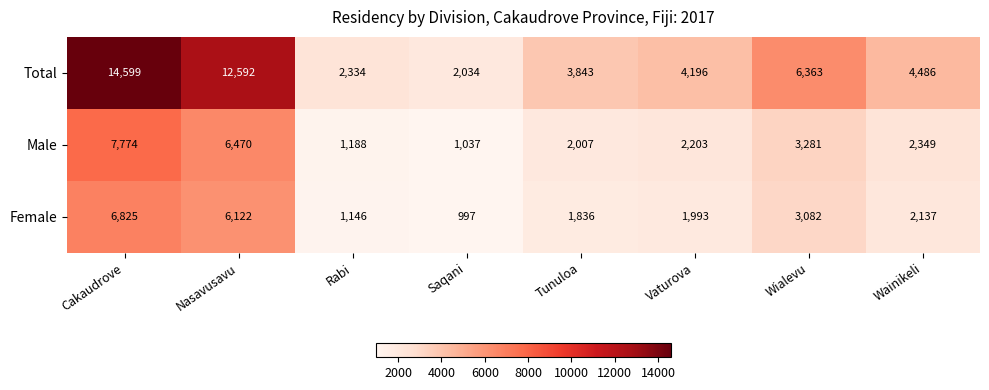

What is the total value across all series at Vaturova?

8392